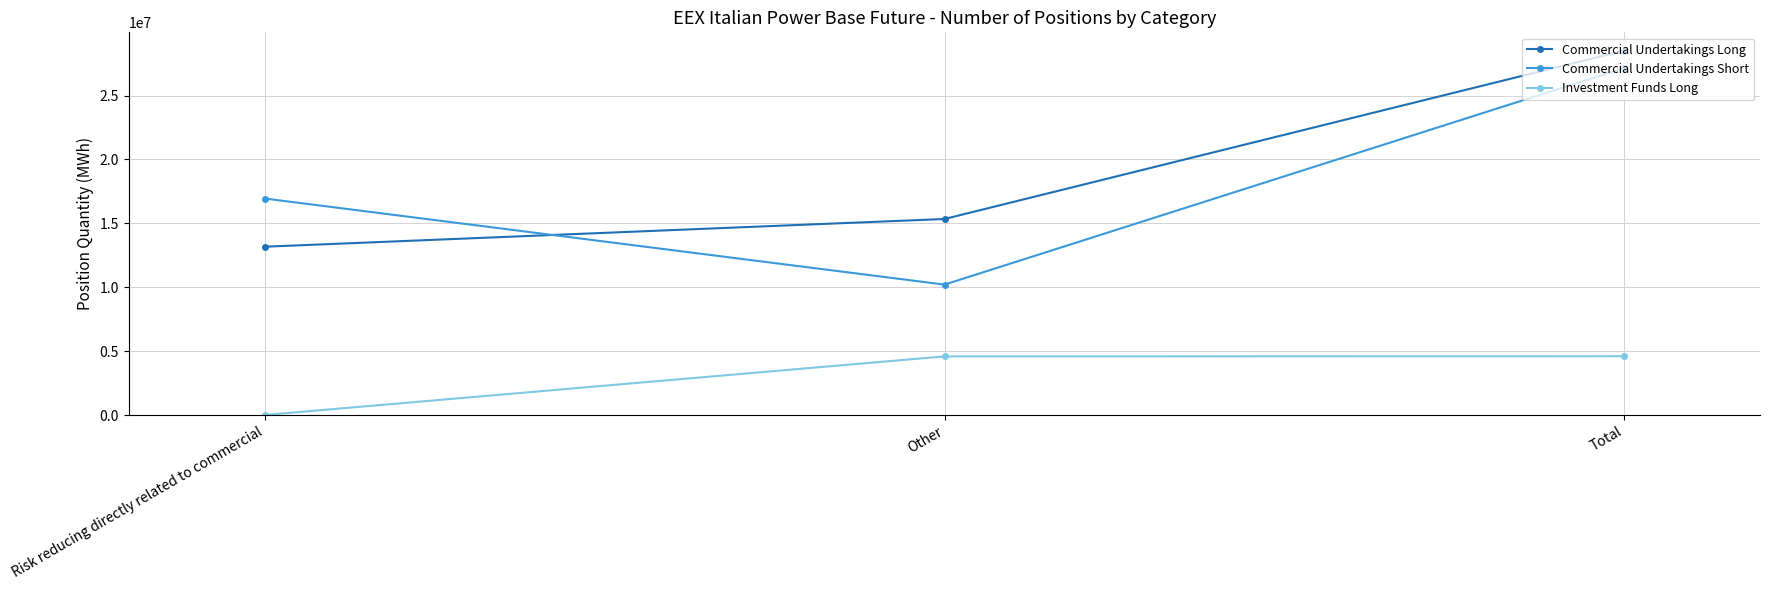

At which label is Investment Funds Long closest to 2309972?

Other